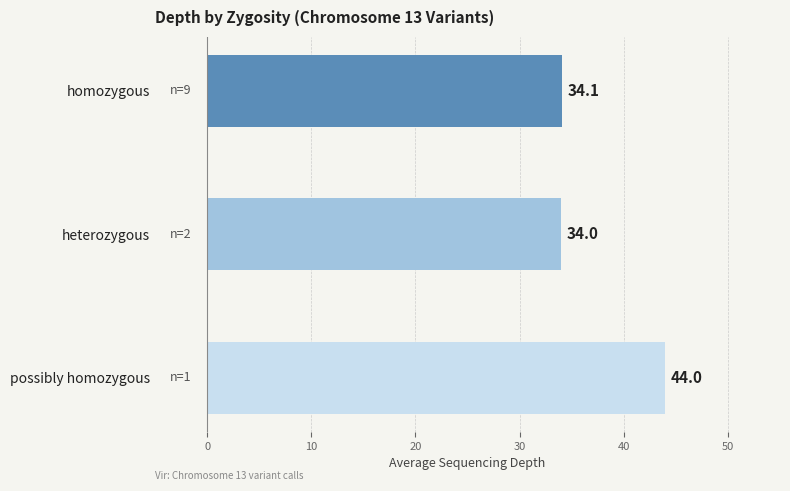

The chart shows a value of 44.0 at possibly homozygous. True or false?

True